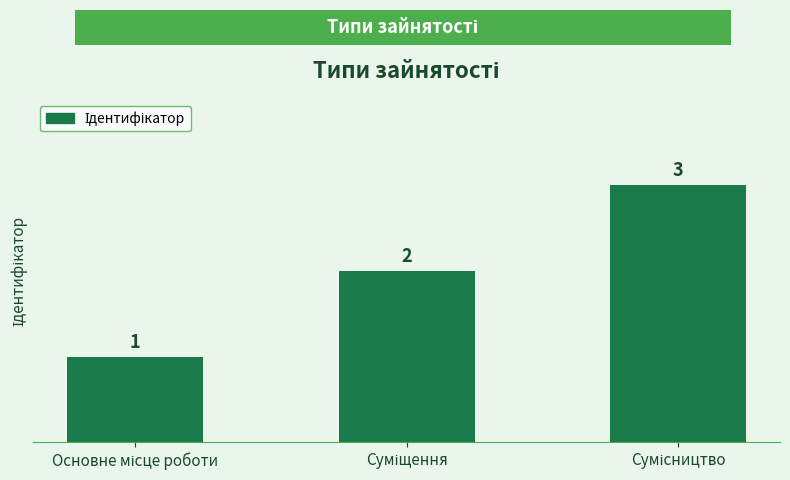

What is the sum of all values?

6